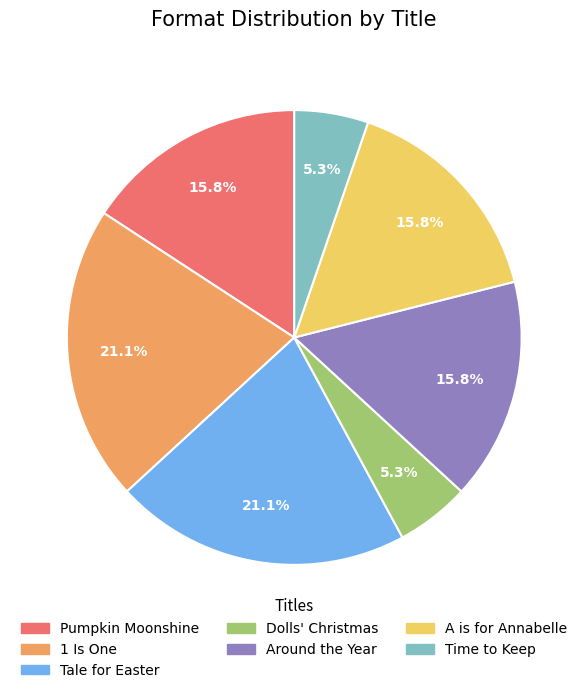

Count the number of slices in the pie.

7